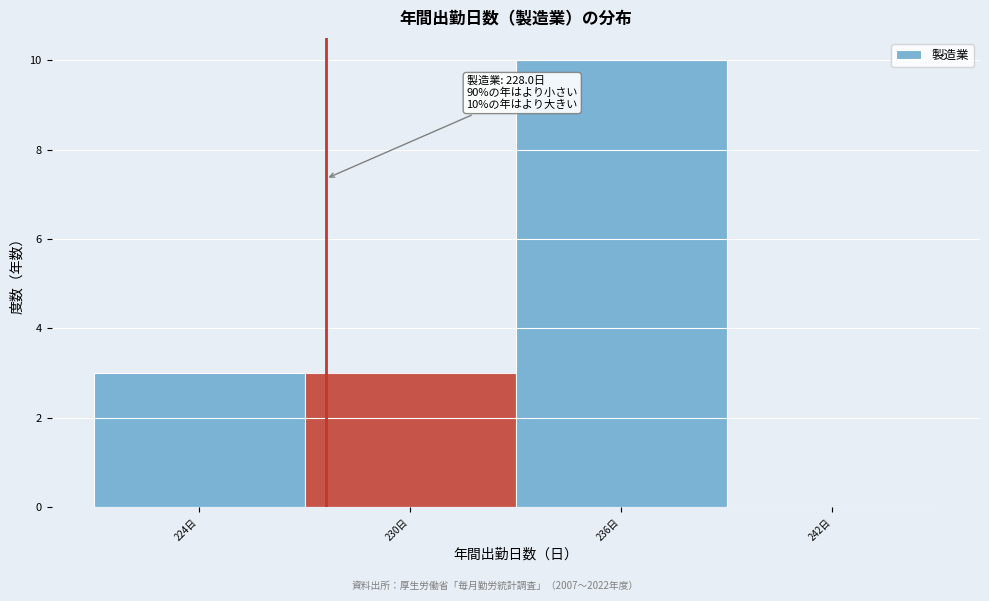

Reading left to right, what are all the values shown in this chart?

224日=3	230日=3	236日=10	242日=0